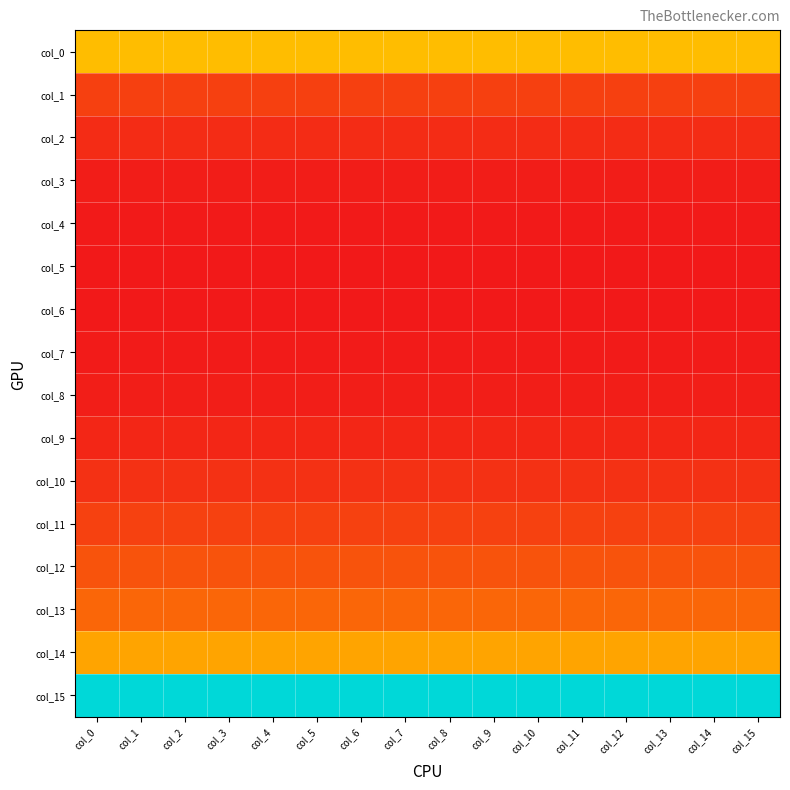

Rank the series at col_15 from highest to lowest value.

col_15, col_0, col_14, col_13, col_12, col_11, col_1, col_10, col_2, col_9, col_8, col_3, col_7, col_4, col_5, col_6